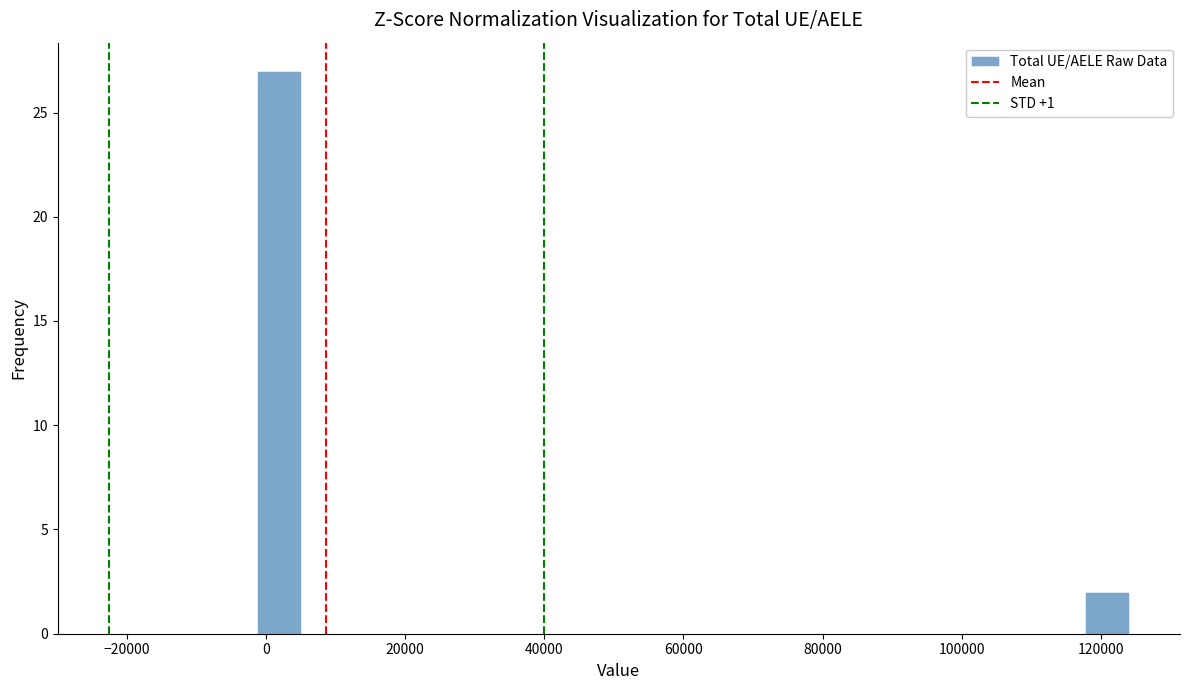

Around what value on the x-axis is the tallest bar? Give the approximate position of its centre, as read against the axis.

2000